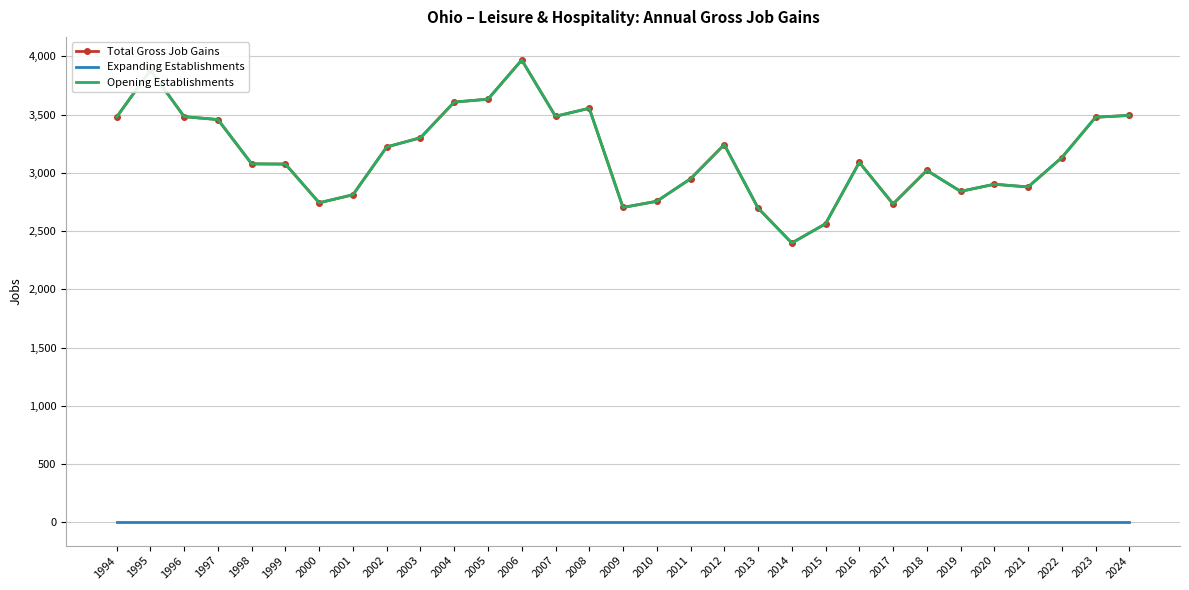

Reading left to right, what are all the values shown in this chart?

Total Gross Job Gains: 3479	3882	3482	3457	3077	3075	2743	2812	3222	3301	3607	3632	3968	3485	3554	2703	2756	2949	3242	2698	2398	2563	3090	2733	3021	2841	2902	2879	3131	3477	3493
Expanding Establishments: 0	0	0	0	0	0	0	0	0	0	0	0	0	0	0	0	0	0	0	0	0	0	0	0	0	0	0	0	0	0	0
Opening Establishments: 3479	3882	3482	3457	3077	3075	2743	2812	3222	3301	3607	3632	3968	3485	3554	2703	2756	2949	3242	2698	2398	2563	3090	2733	3021	2841	2902	2879	3131	3477	3493